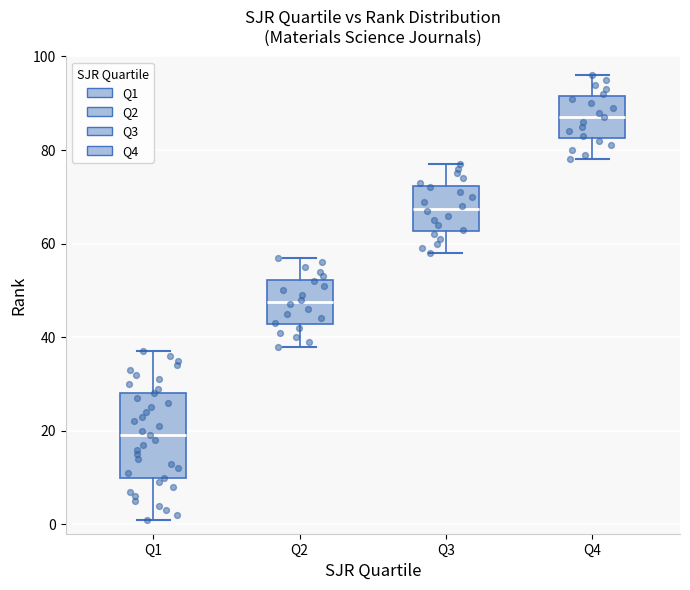

Which box's median line is the highest?

Q4